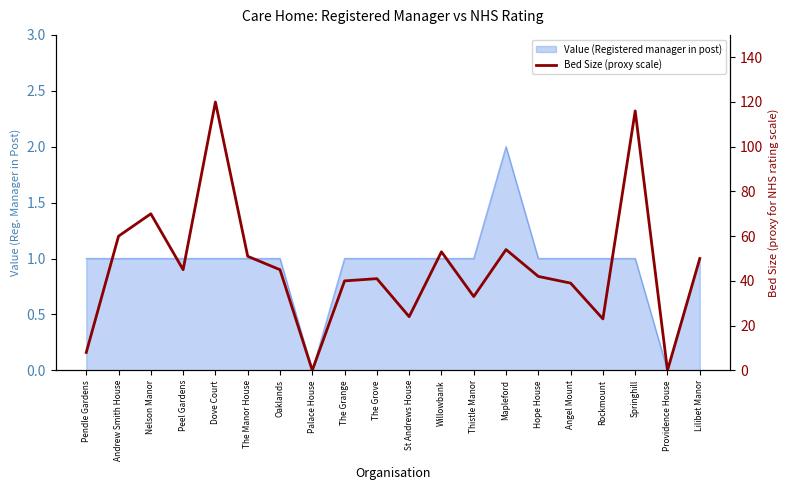

Which label corresponds to the largest value in the chart?

Dove Court